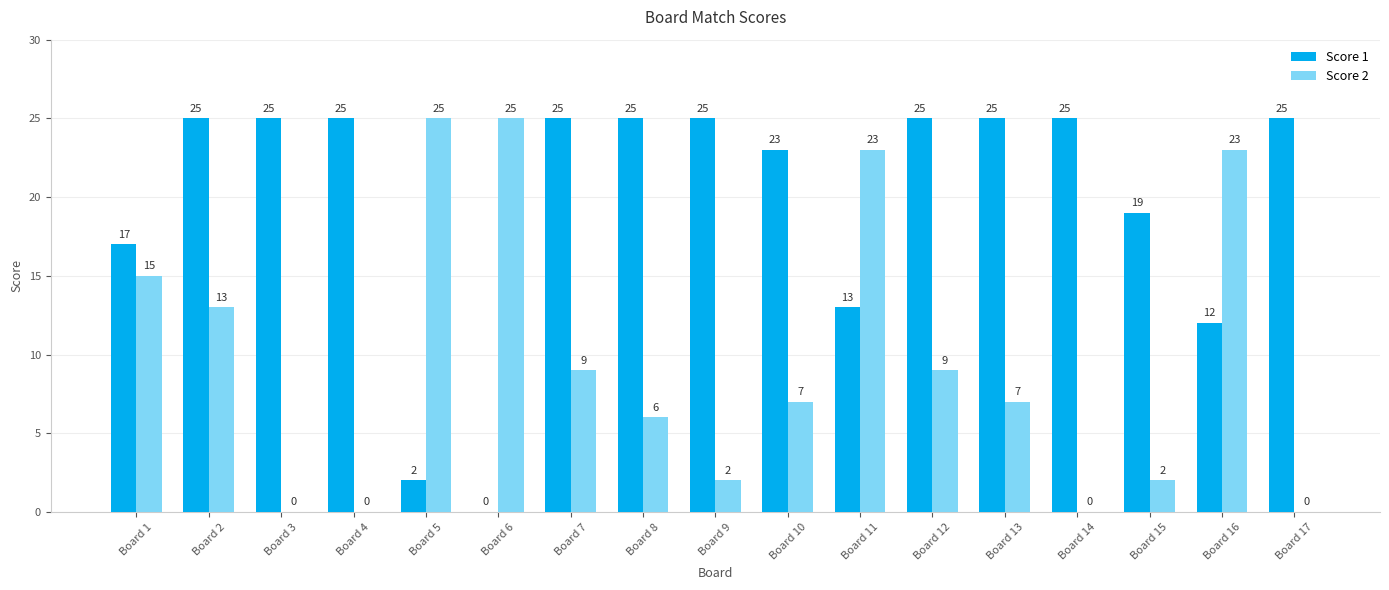

Are the bars grouped side by side (vs. stacked)?

Yes